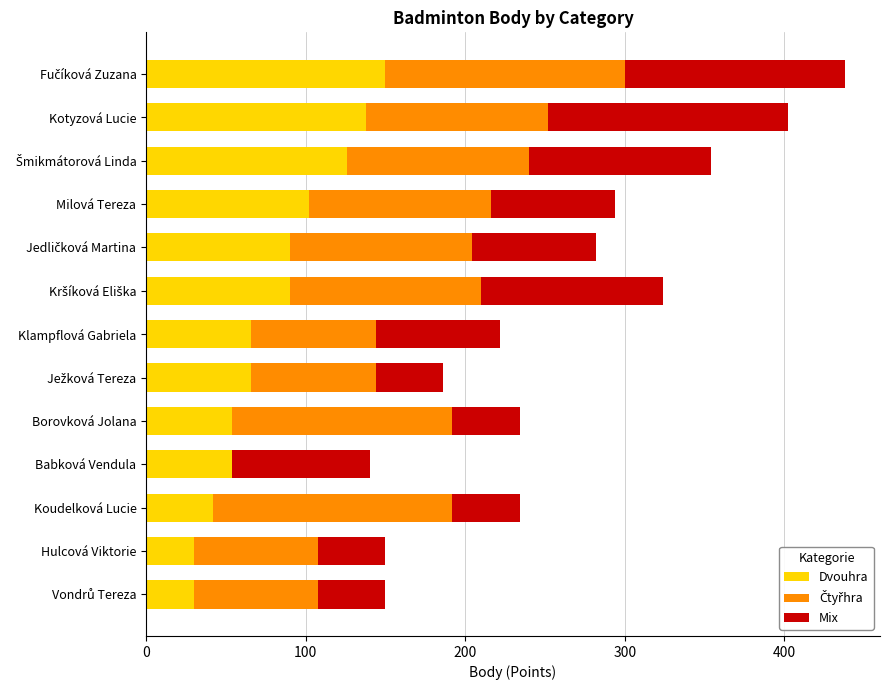

How many distinct data groups are displayed?

3